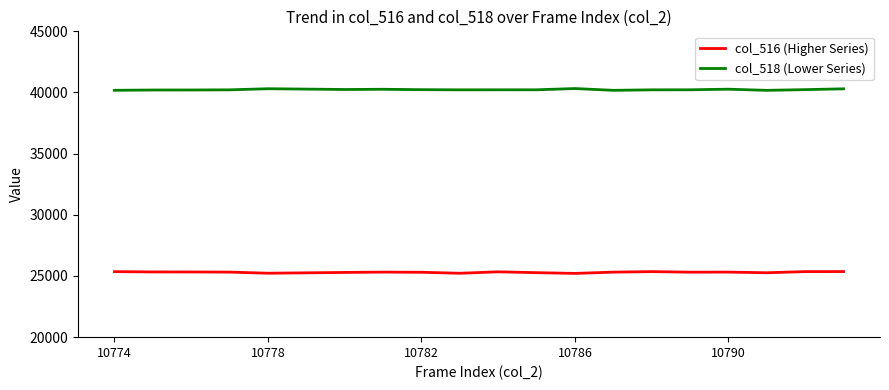

How many lines are shown in the chart?

2